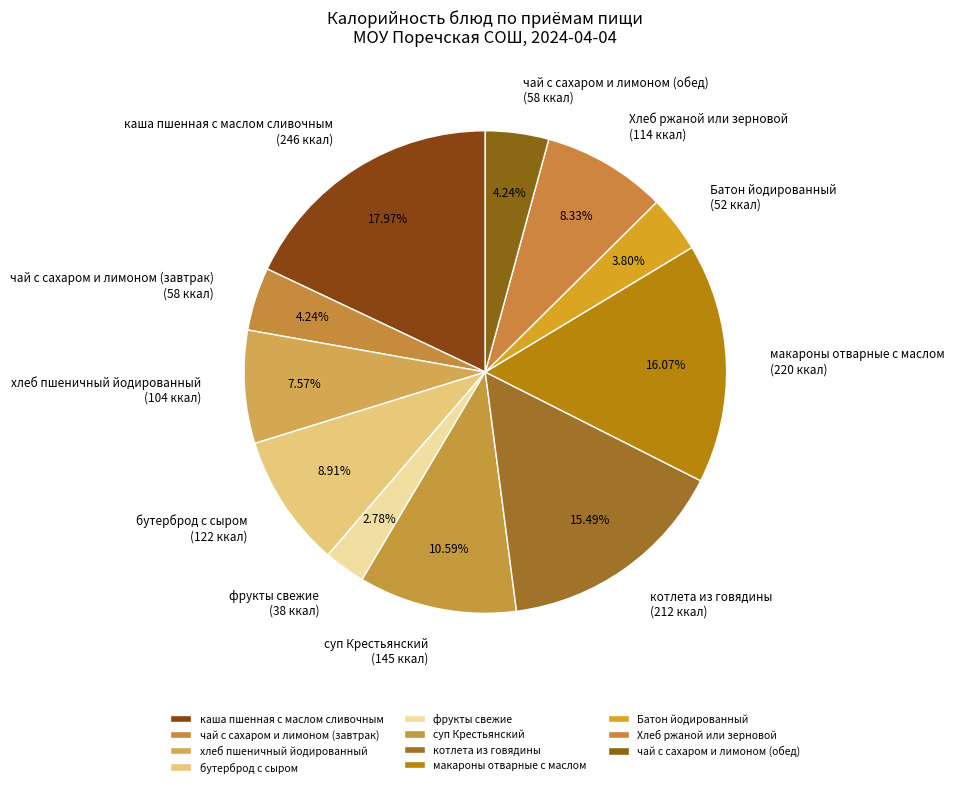

To the nearest percent, what is the difference between the largest and smallest slice percentages?

15%